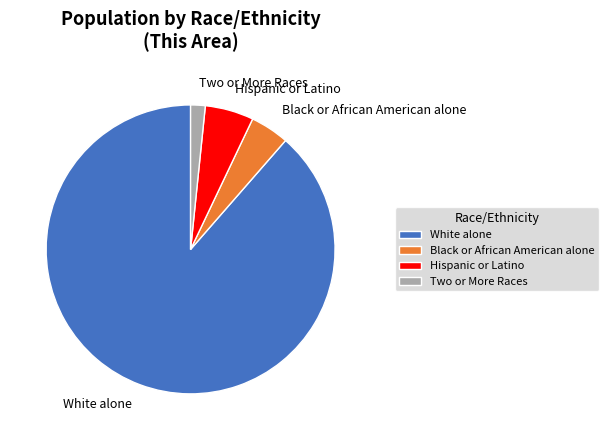

How many slices are in this pie chart?

4